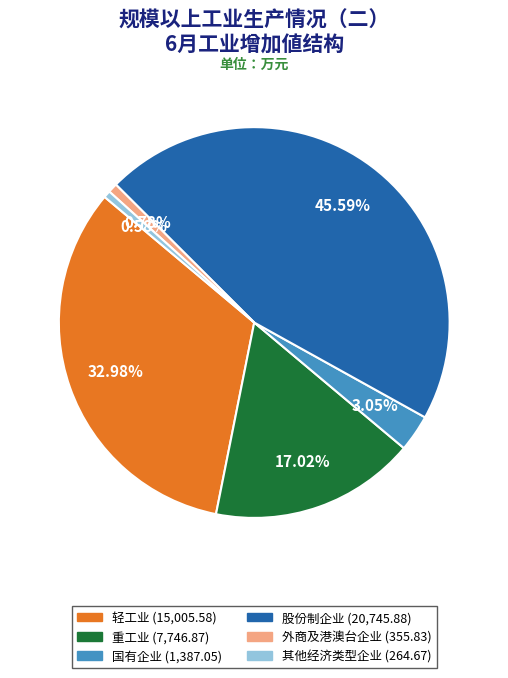

Does any single category account for the majority?

No